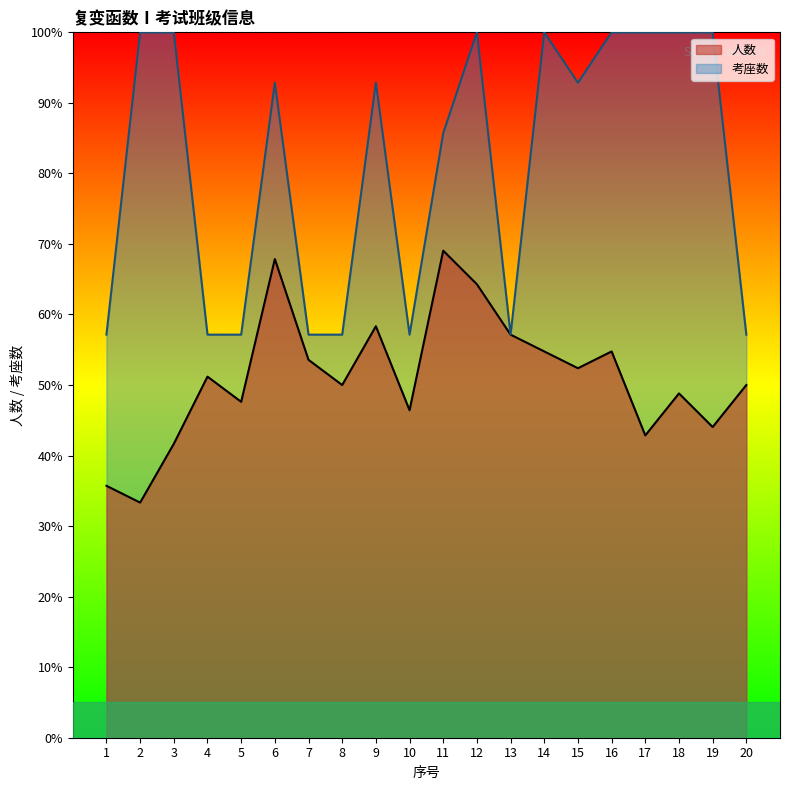

Reading right to left, transcribe all the data shown in this chart.

人数: 20=50.0	19=44.0	18=48.8	17=42.9	16=54.8	15=52.4	14=54.8	13=57.1	12=64.3	11=69.0	10=46.4	9=58.3	8=50.0	7=53.6	6=67.9	5=47.6	4=51.2	3=41.7	2=33.3	1=35.7
考座数: 20=57.1	19=100.0	18=100.0	17=100.0	16=100.0	15=92.9	14=100.0	13=57.1	12=100.0	11=85.7	10=57.1	9=92.9	8=57.1	7=57.1	6=92.9	5=57.1	4=57.1	3=100.0	2=100.0	1=57.1